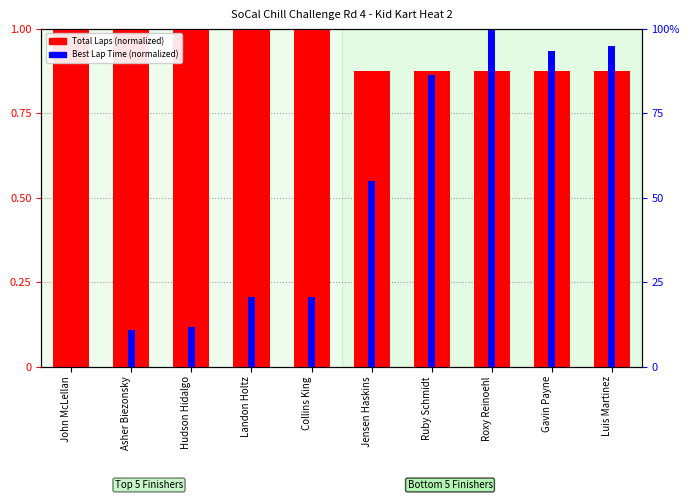

Reading right to left, transcribe all the data shown in this chart.

Total Laps: 0.9	0.9	0.9	0.9	0.9	1.0	1.0	1.0	1.0	1.0
Best Lap Time (normalized): 0.9	0.9	1.0	0.9	0.5	0.2	0.2	0.1	0.1	0.0